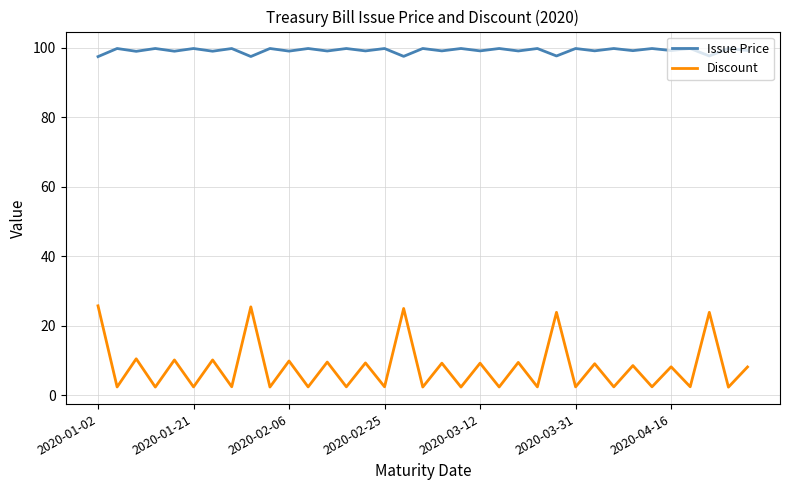

Is this an area chart (filled region under the line)?

No